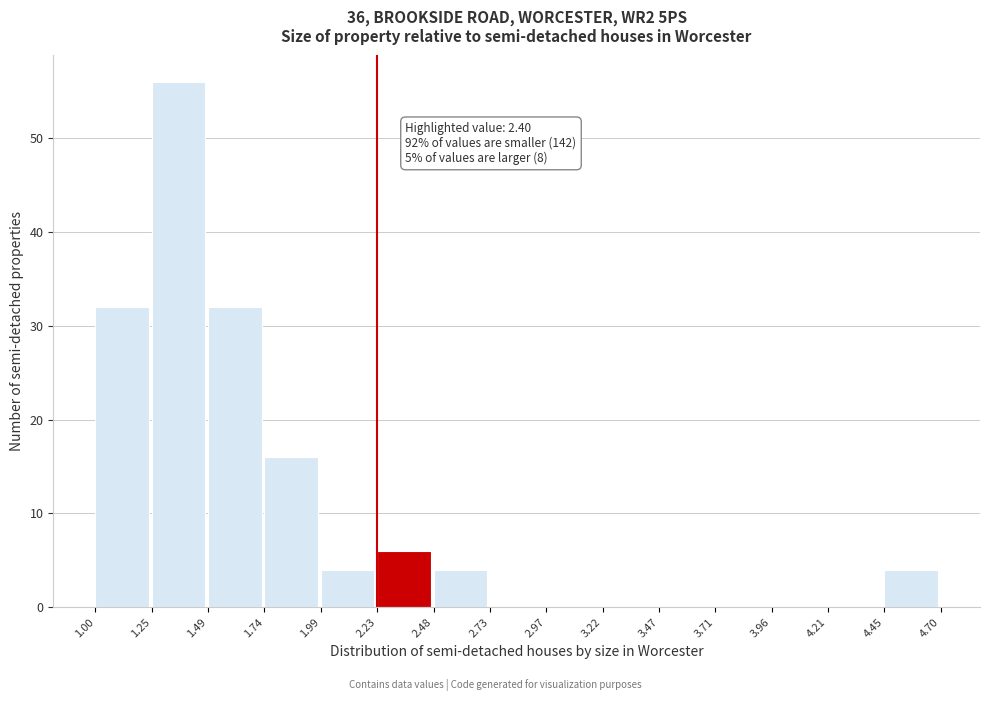

Which range on the x-axis has the tallest bar?

1.25 to 1.49